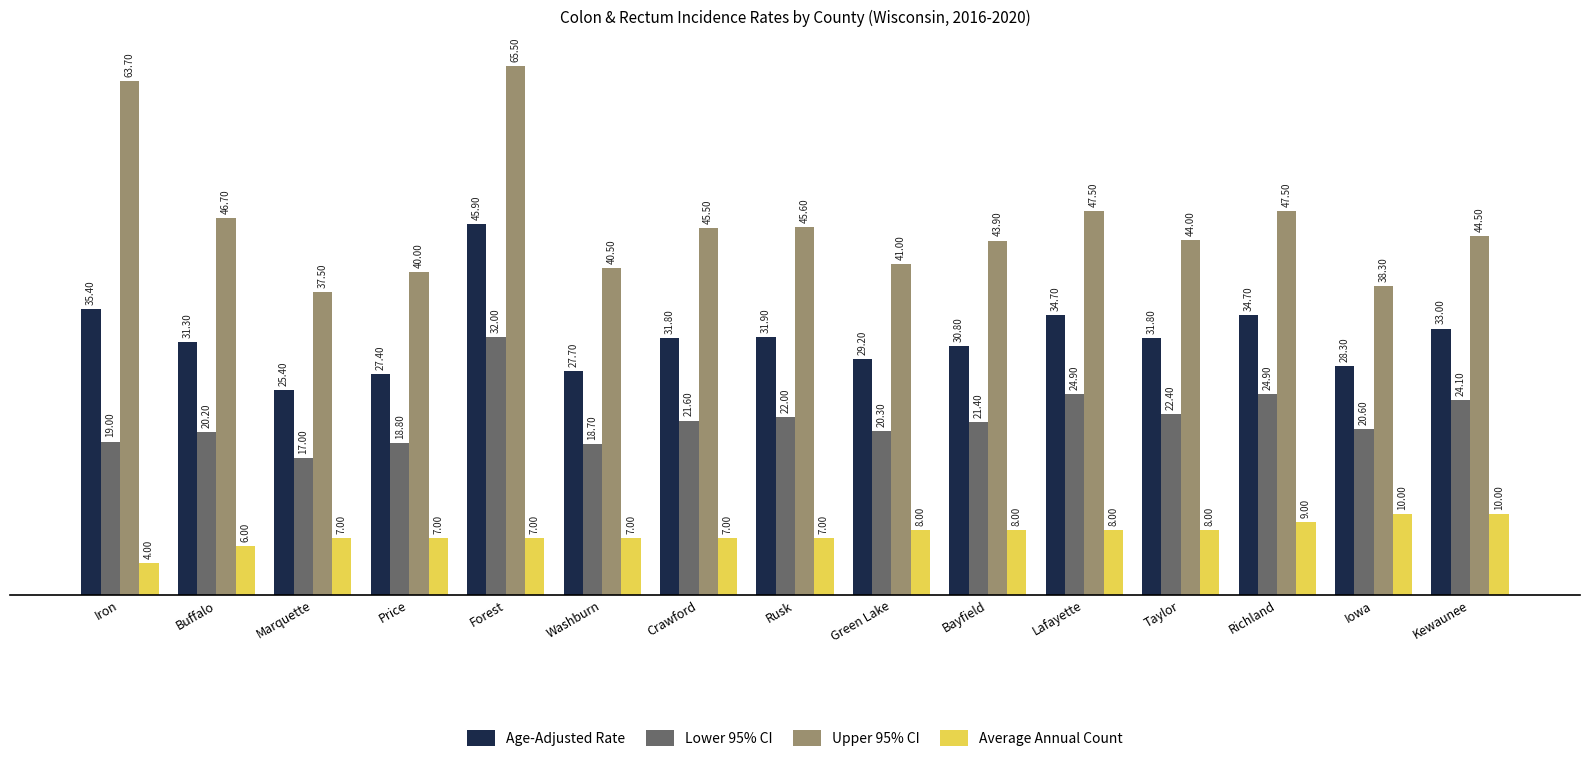

At how many categories does at least one series exceed 27?

15